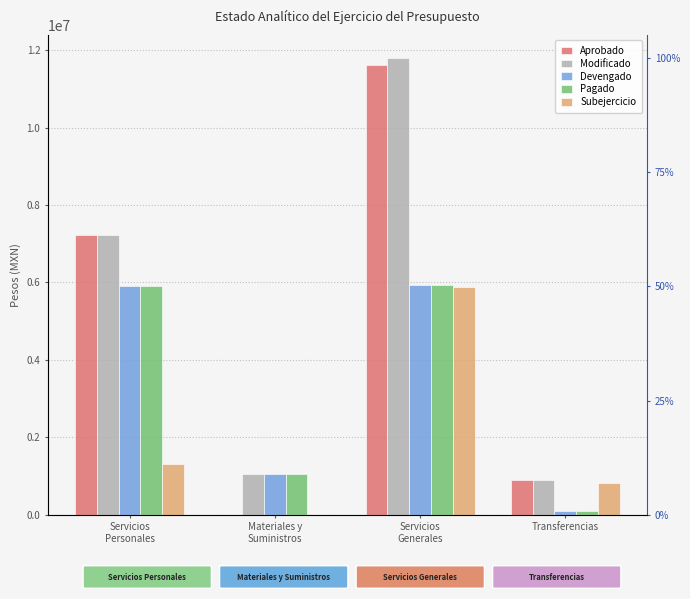

Read the Pagado value at Materiales y
Suministros.

1041666.3